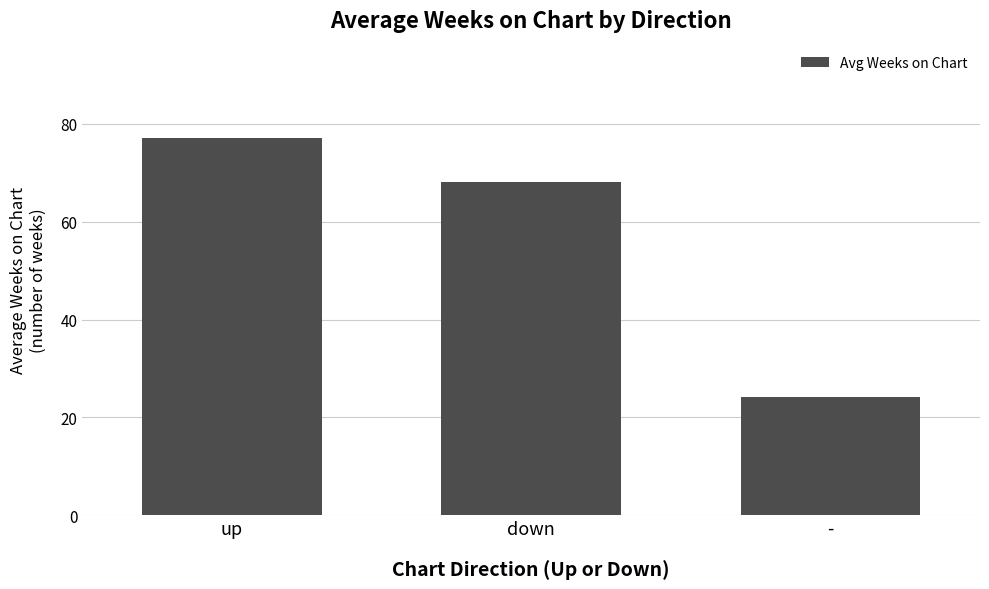

What is the greatest value displayed?

77.1